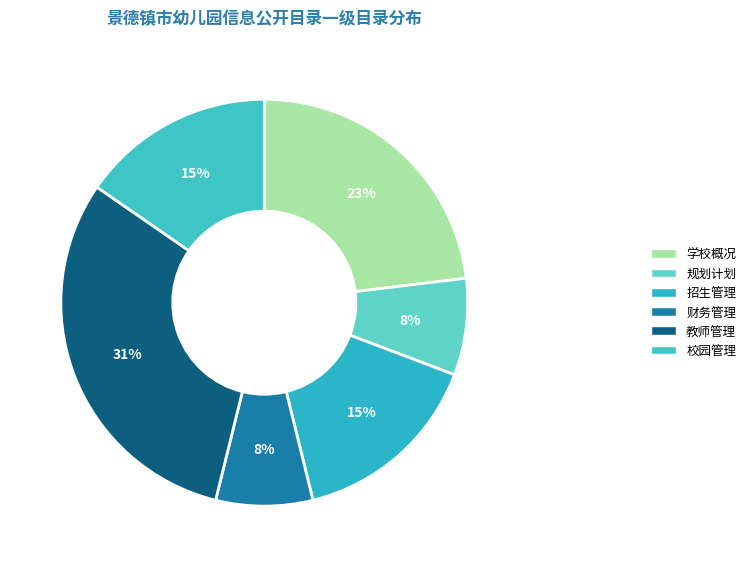

How many segments does this pie chart have?

6